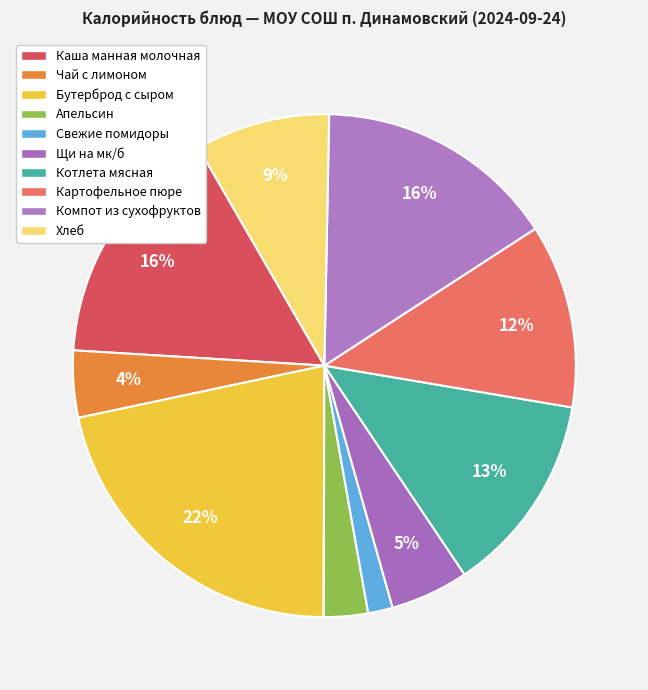

Which has a higher value, Чай с лимоном or Хлеб?

Хлеб